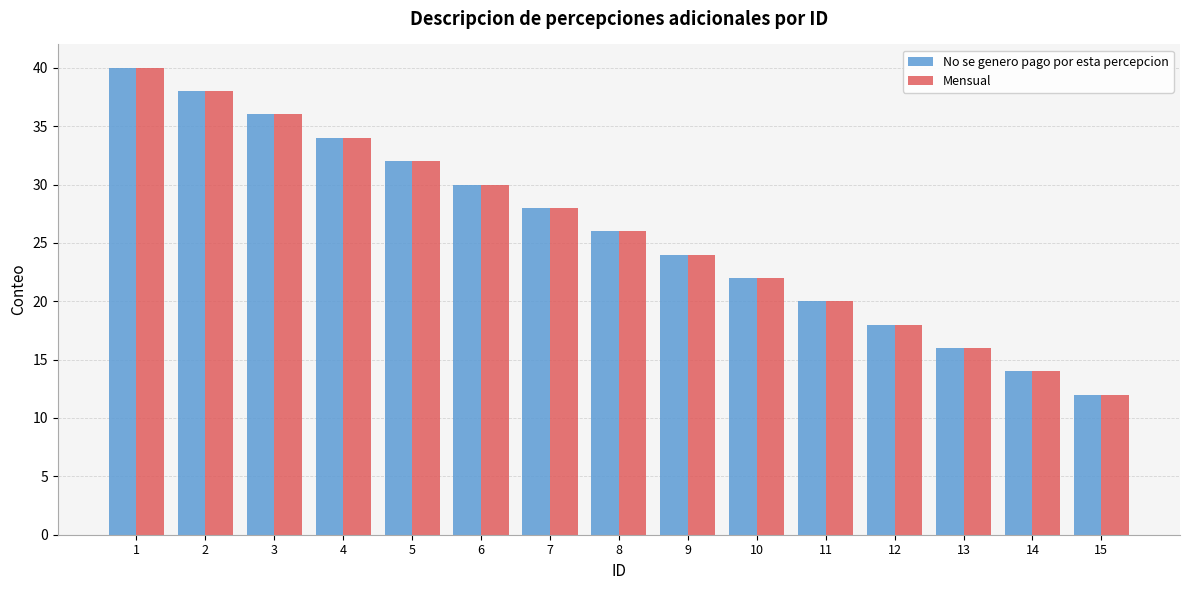

What are all the series names shown in the legend?

No se genero pago por esta percepcion, Mensual